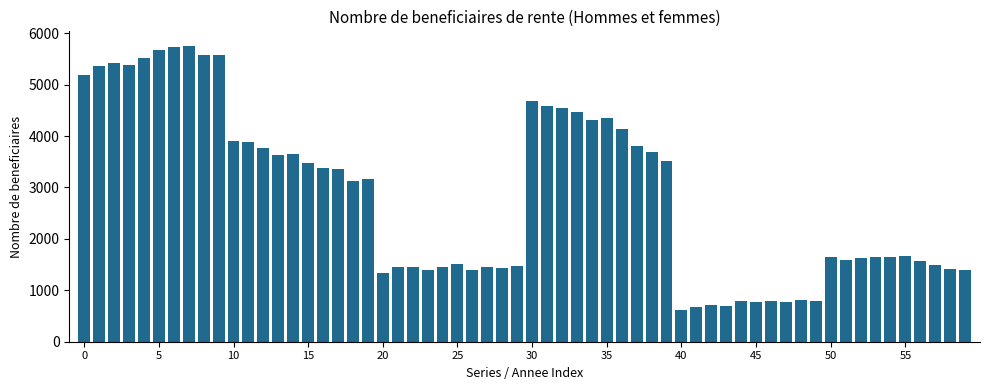

What is the value of the 27th bar from the left?

1403